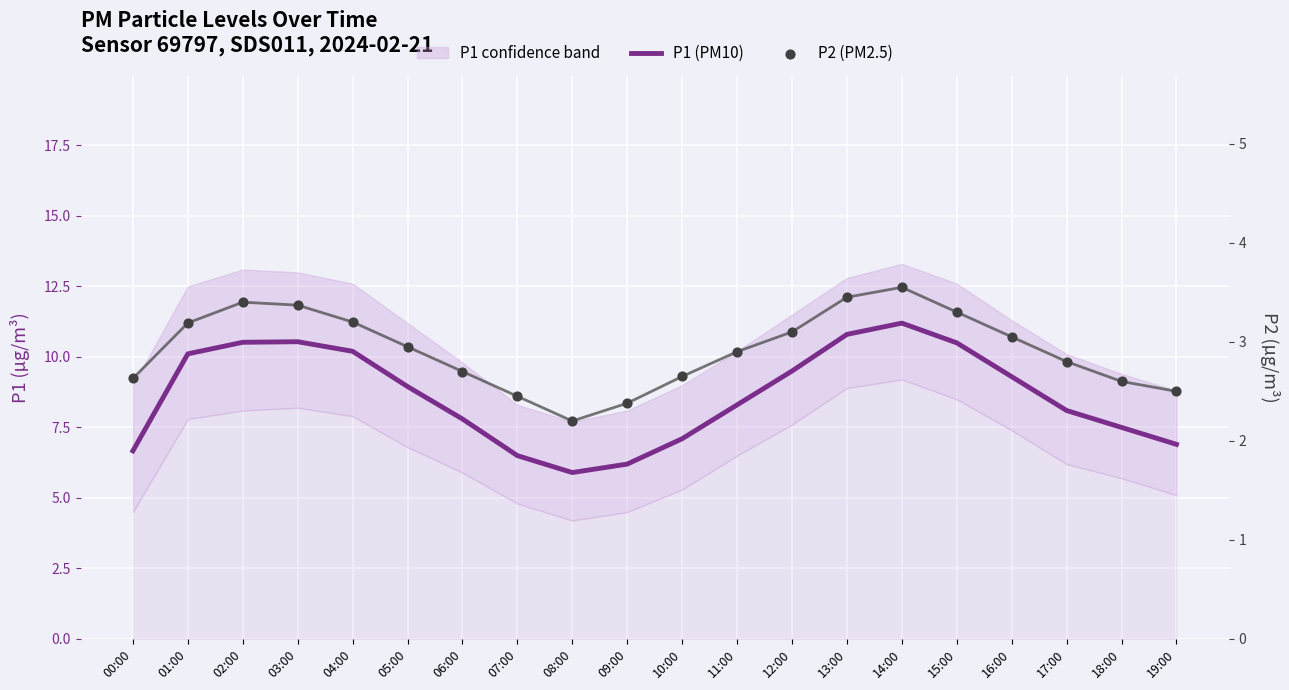

Which series has the widest spread of Y values?

P1 (PM10)